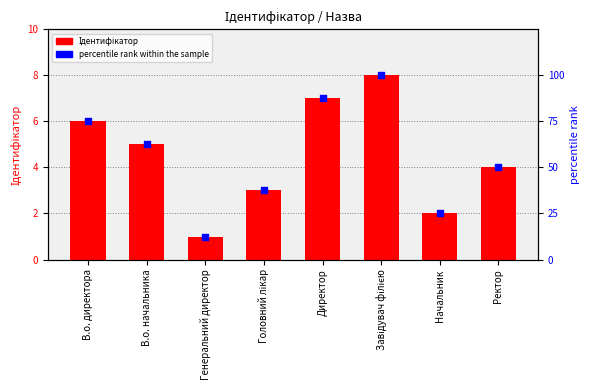

What is the total value across all series at Начальник?

27.0